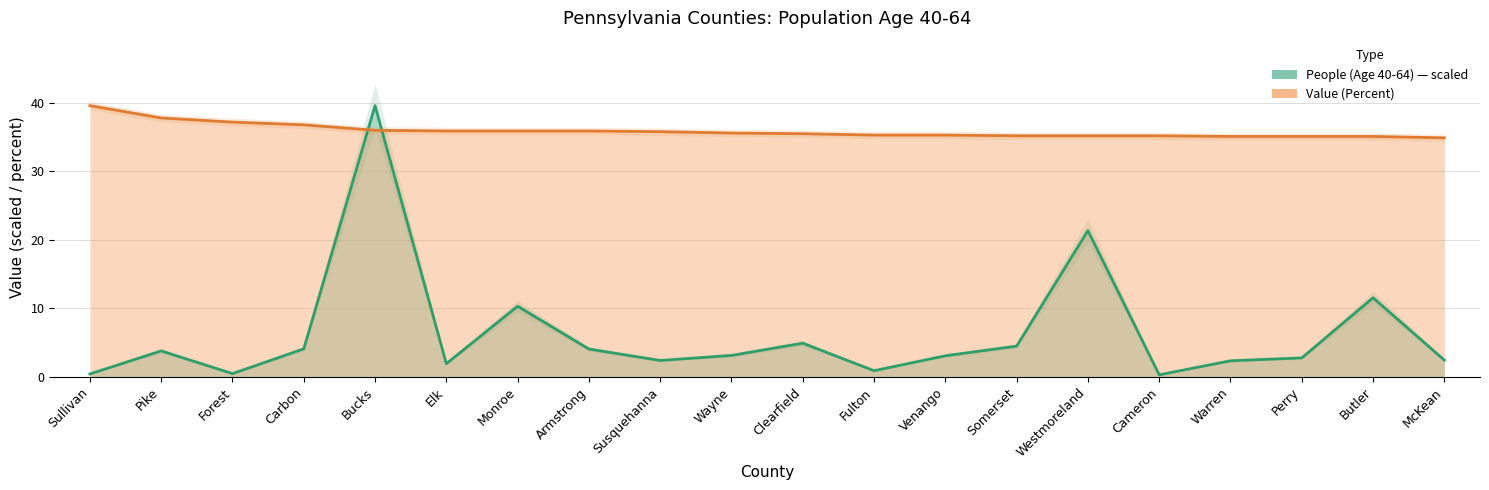

What is the value of the People (Age 40-64) — scaled point at the 18th from the left?

2.7